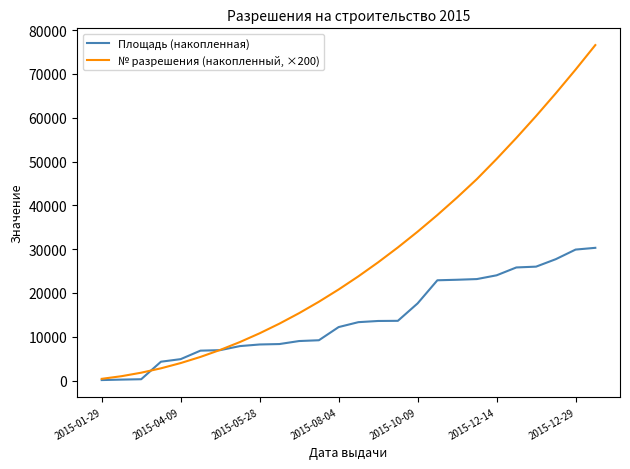

Which series has the largest range (max minus min)?

№ разрешения (накопленный, ×200)